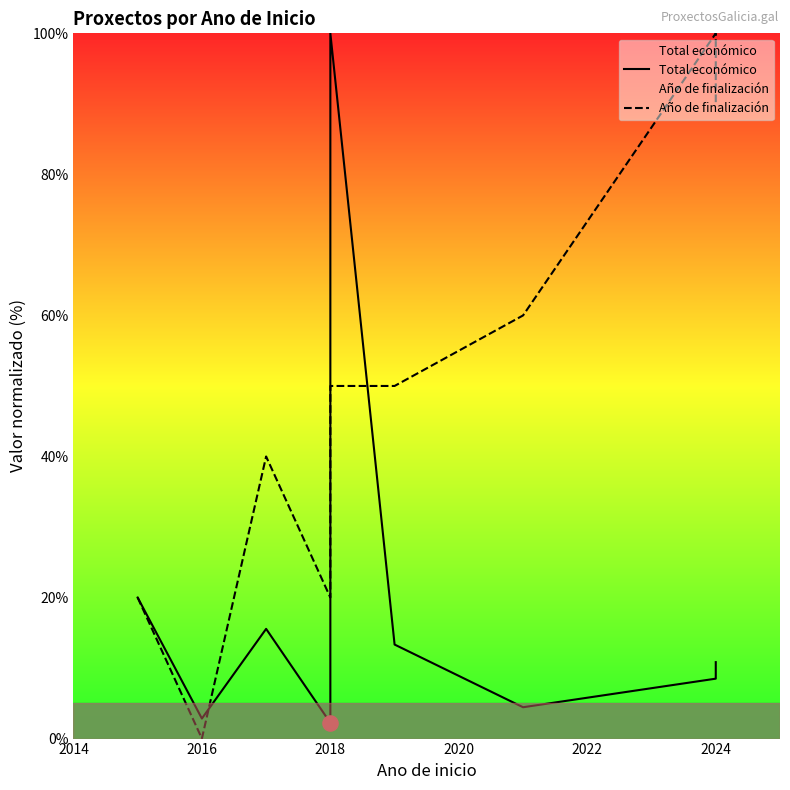

What are all the series names shown in the legend?

Total económico, Año de finalización